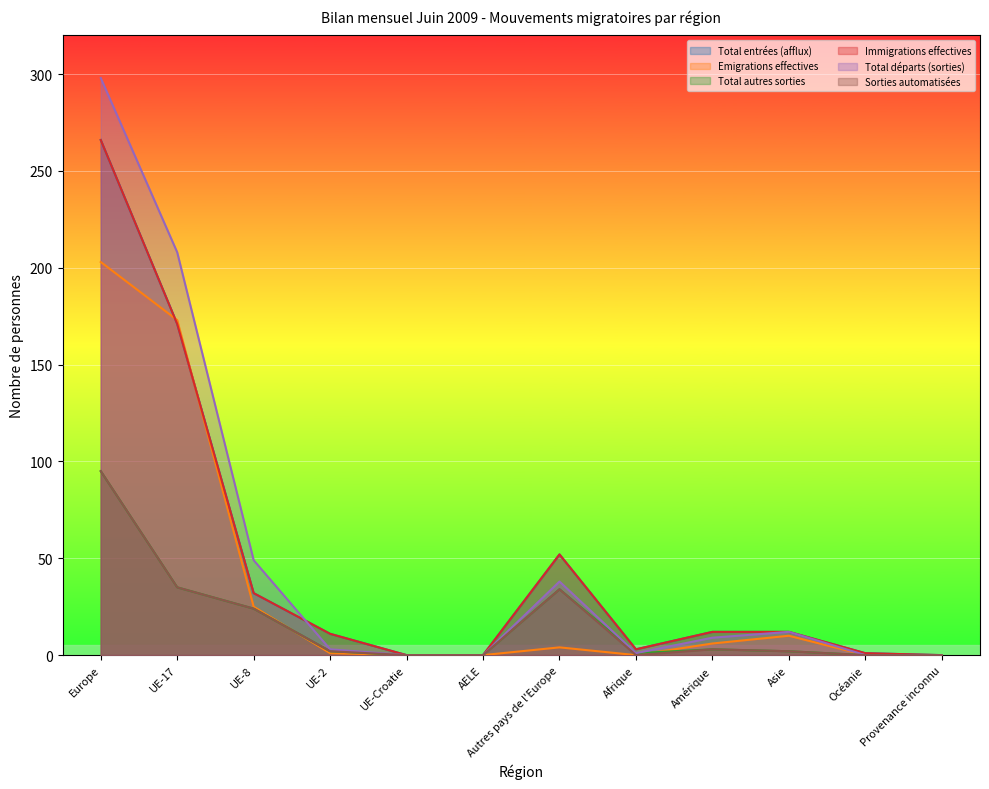

Rank the series at UE-Croatie from highest to lowest value.

Total entrées (afflux), Emigrations effectives, Total autres sorties, Immigrations effectives, Total départs (sorties), Sorties automatisées